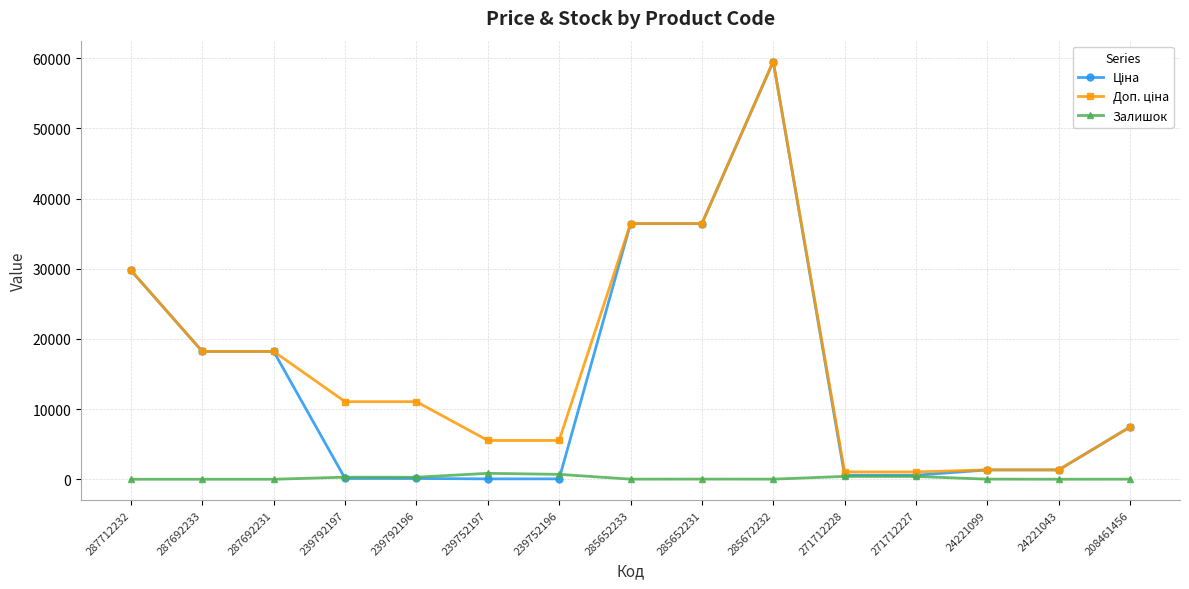

What is the label of the 2nd point from the left?

287692233